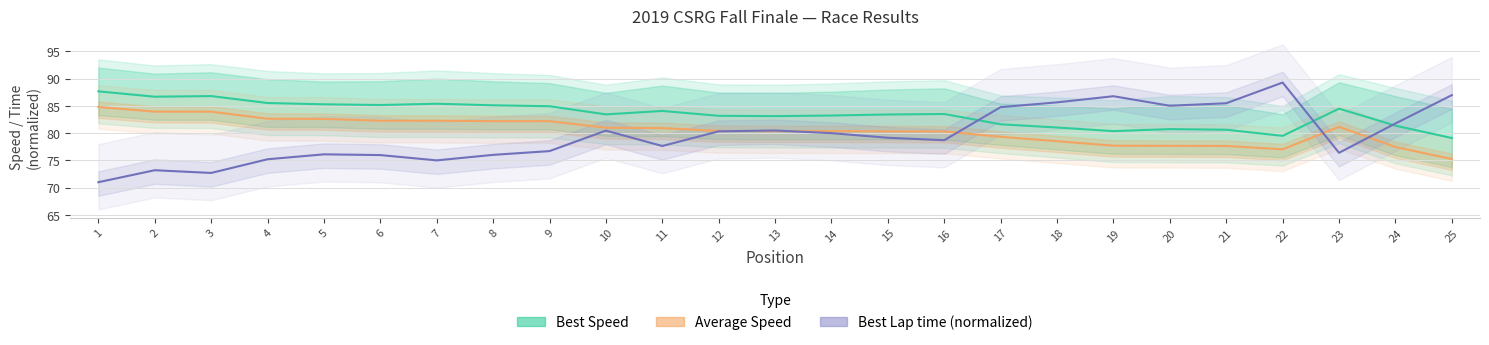

What is the greatest value displayed?

89.3